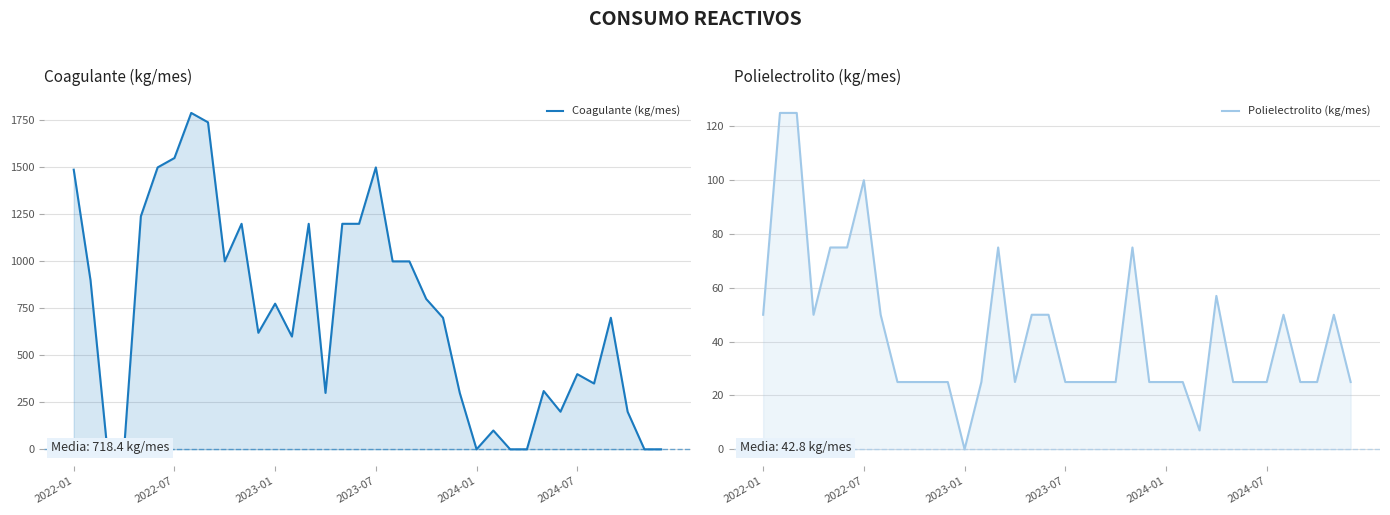

List the series in order of their overall mean, highest first.

Coagulante (kg/mes), Polielectrolito (kg/mes)